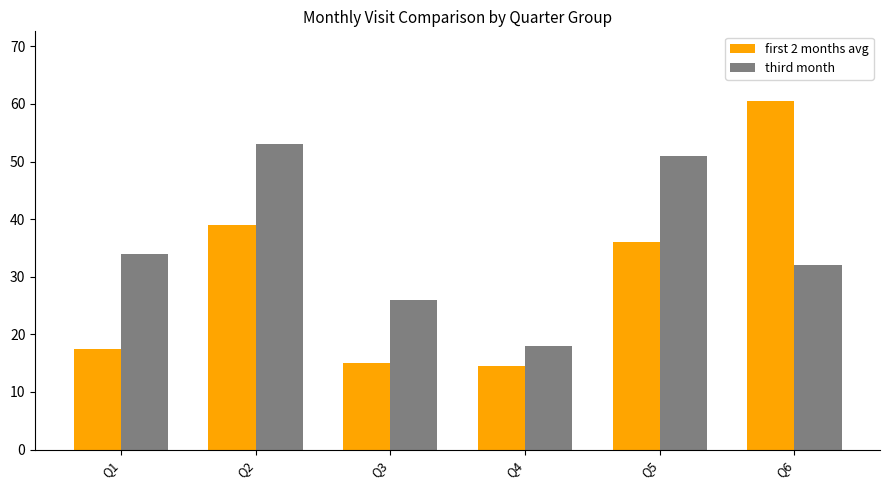

How many values in the third month series are below 34?

3